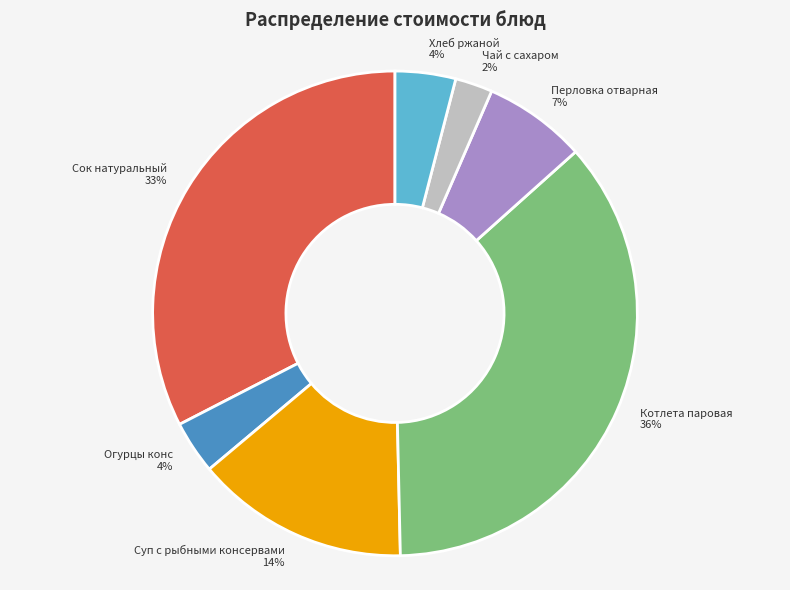

Is it true that Суп с рыбными консервами is 14% of the pie?

True